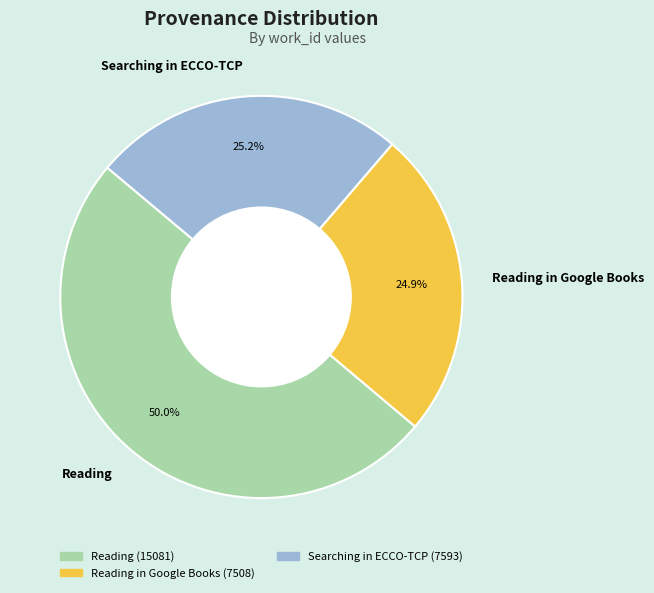

True or false: Reading accounts for 15% of the total.

False